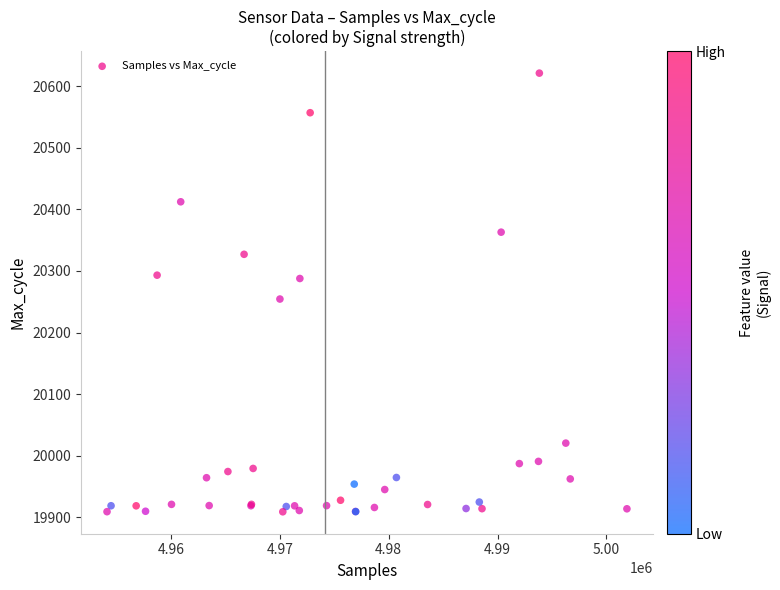

What Y value in the scatter plot is closest to 20265?

20254.5